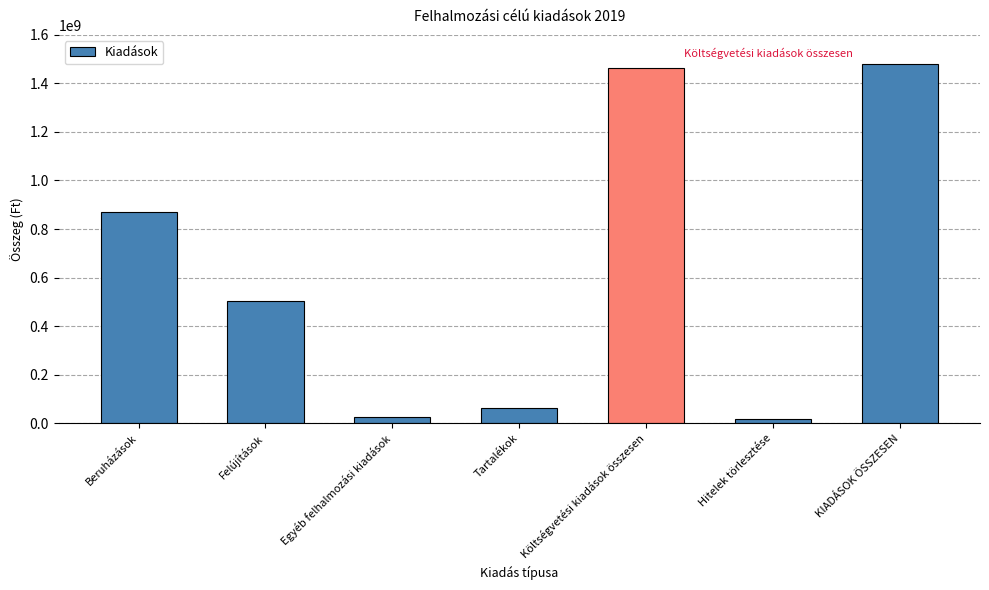

What is the change in value from Felújítások to Egyéb felhalmozási kiadások?

-476805040